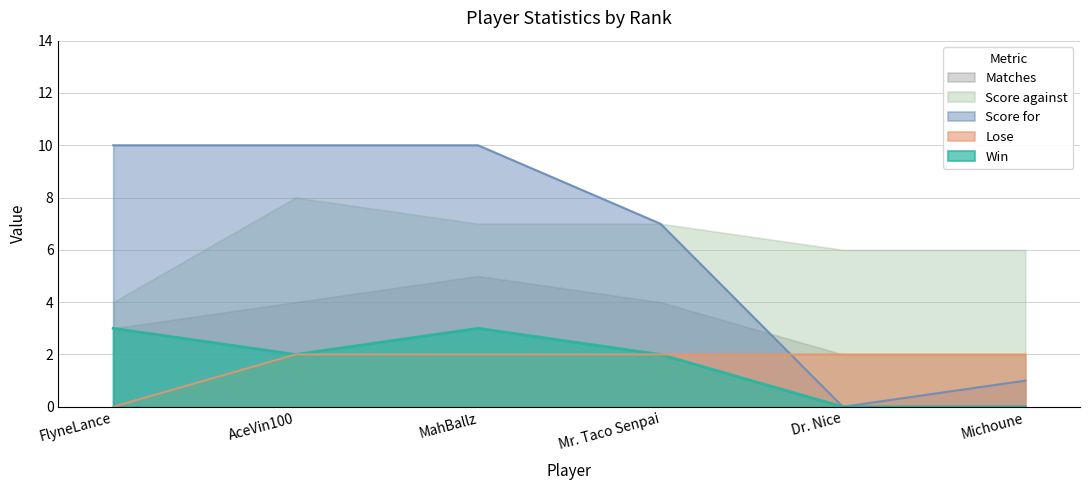

Which series has the largest range (max minus min)?

Score for